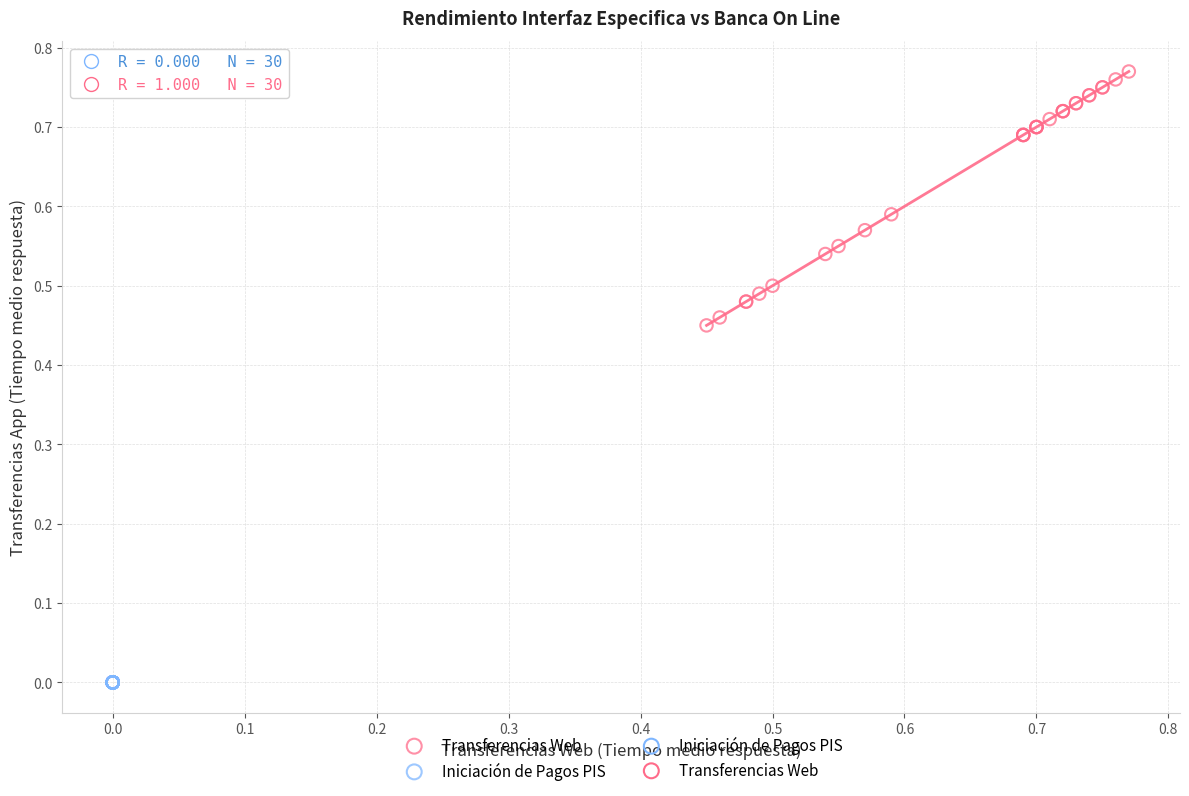

Which series contains the lowest Y value?

Iniciación de Pagos PIS